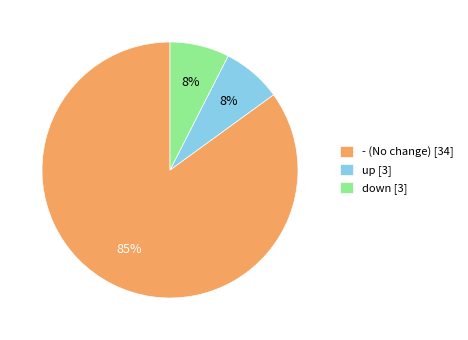

Which has a higher value, down [3] or - (No change) [34]?

- (No change) [34]